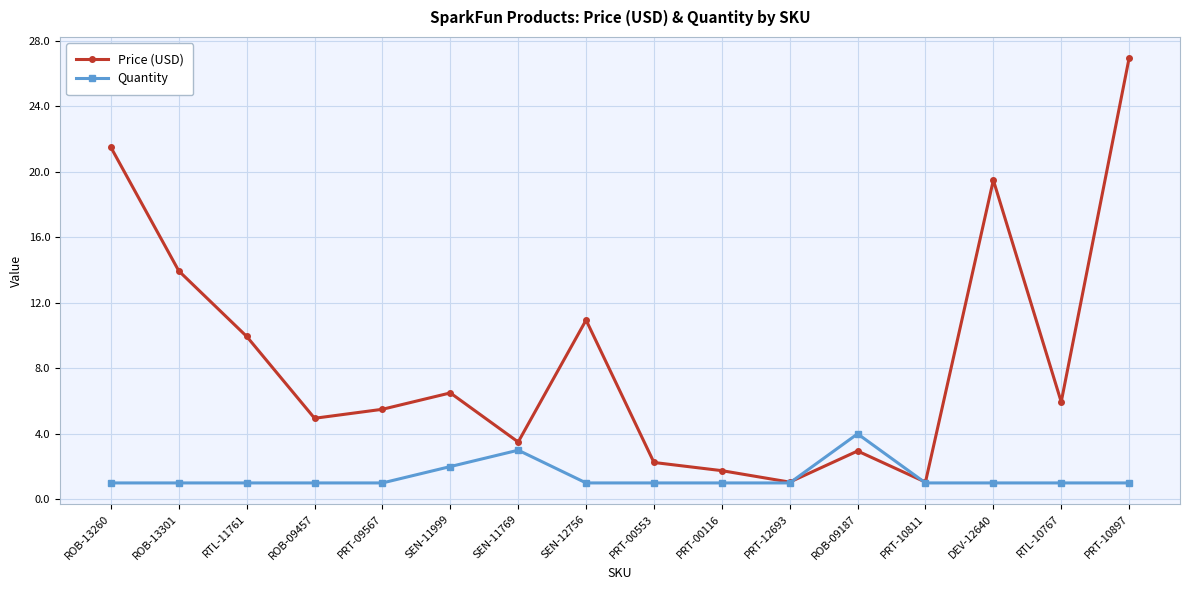

What position from the left is PRT-00116?

10